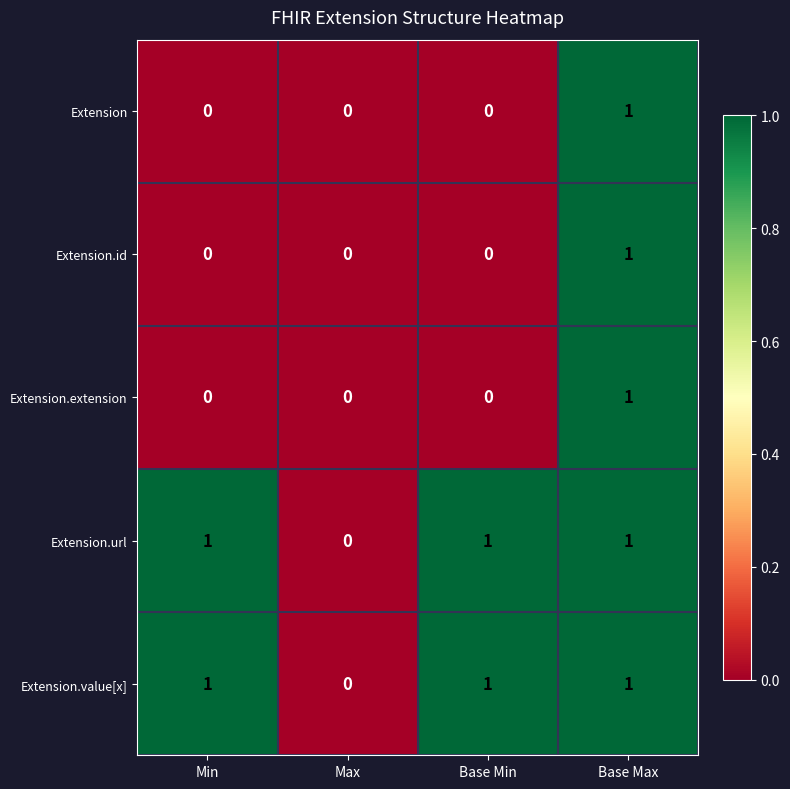

Count the Extension.extension values in the range 0 to 1.

4